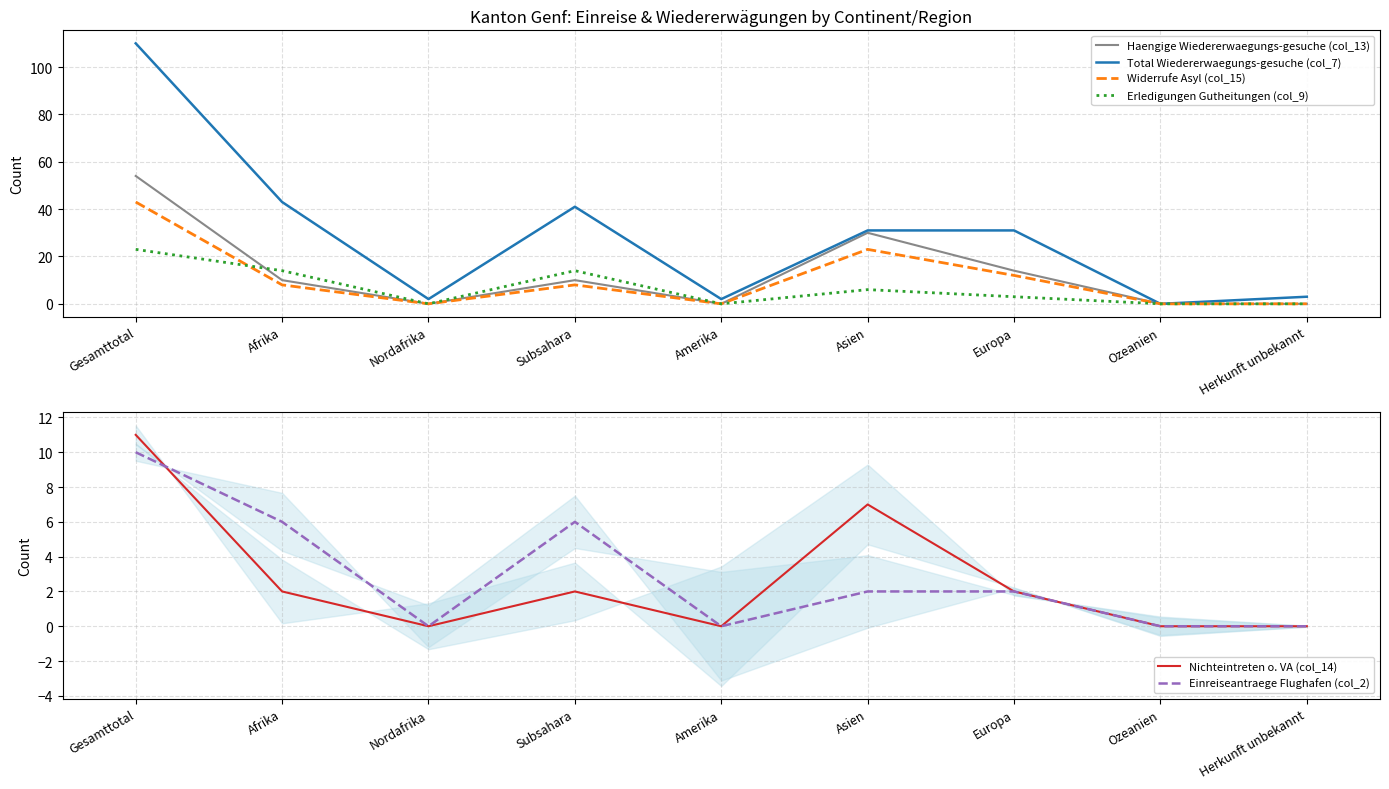

True or false: Total Wiedererwaegungs-gesuche (col_7) has a value of 43 at Afrika.

True